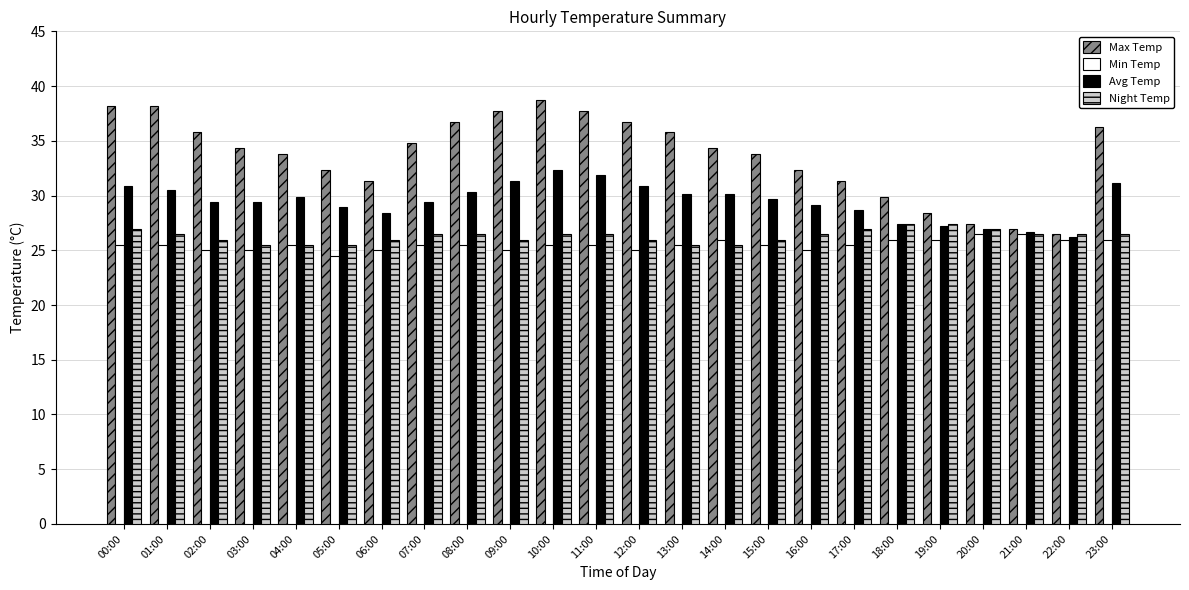

Is the value of Max Temp at 02:00 greater than the value of Avg Temp at 05:00?

Yes